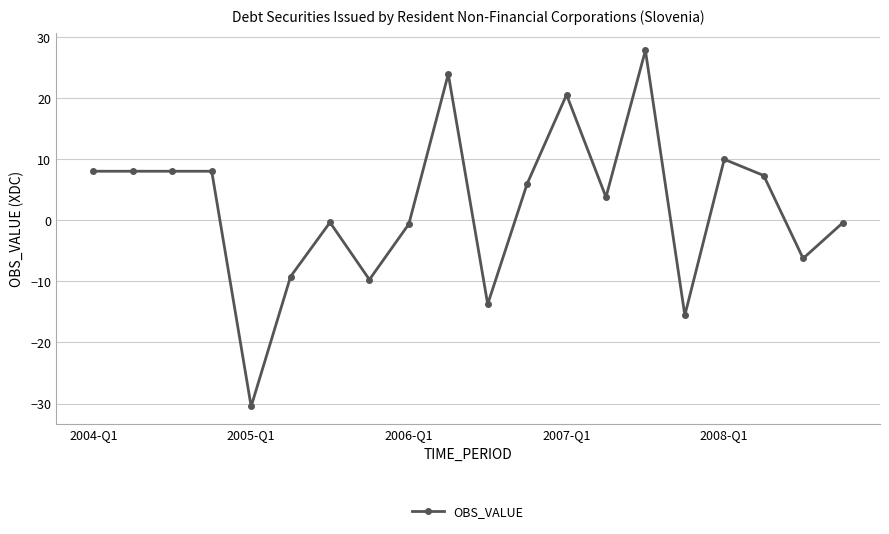

What is the smallest value displayed?

-30.5